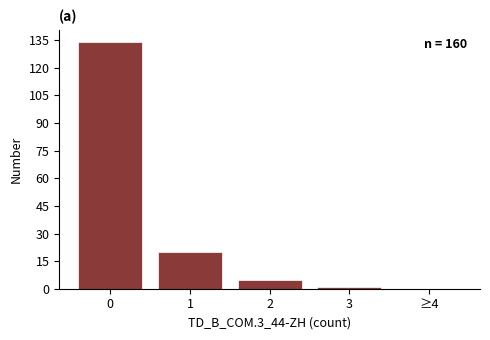

Reading left to right, what are all the values shown in this chart?

0=134	1=20	2=5	3=1	≥4=0